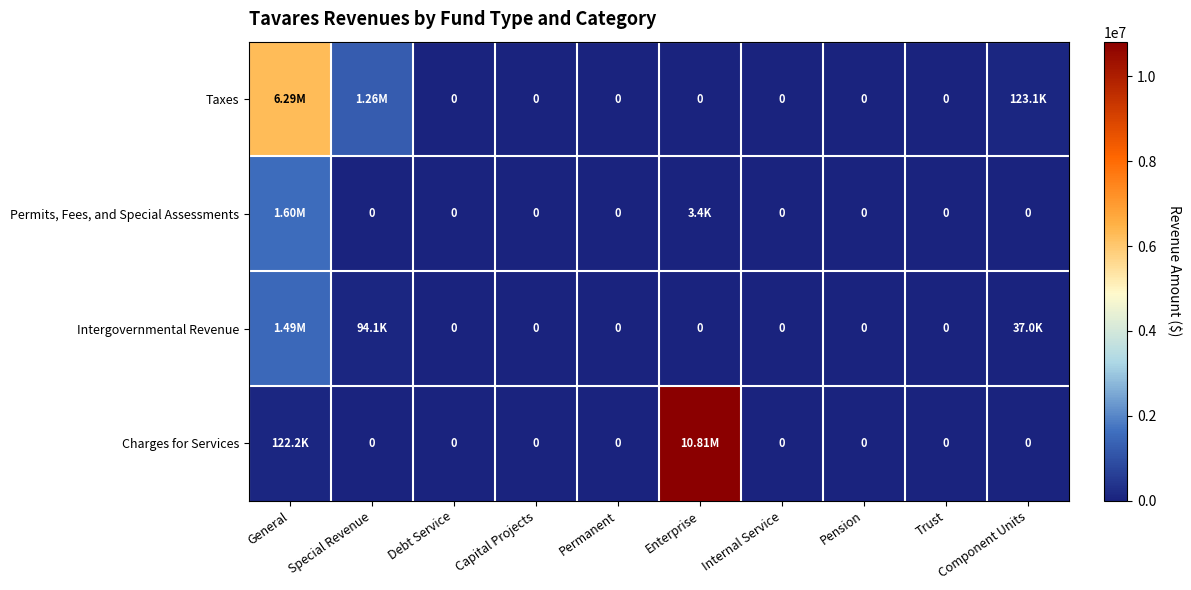

What is the greatest value displayed?

10813724